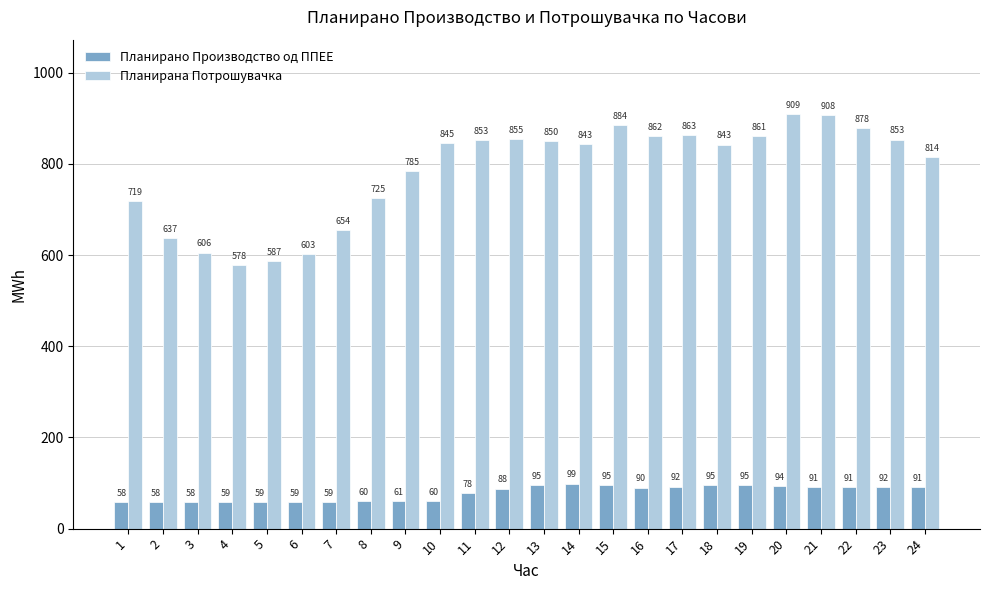

Which series changed the most between 20 and 24?

Планирана Потрошувачка